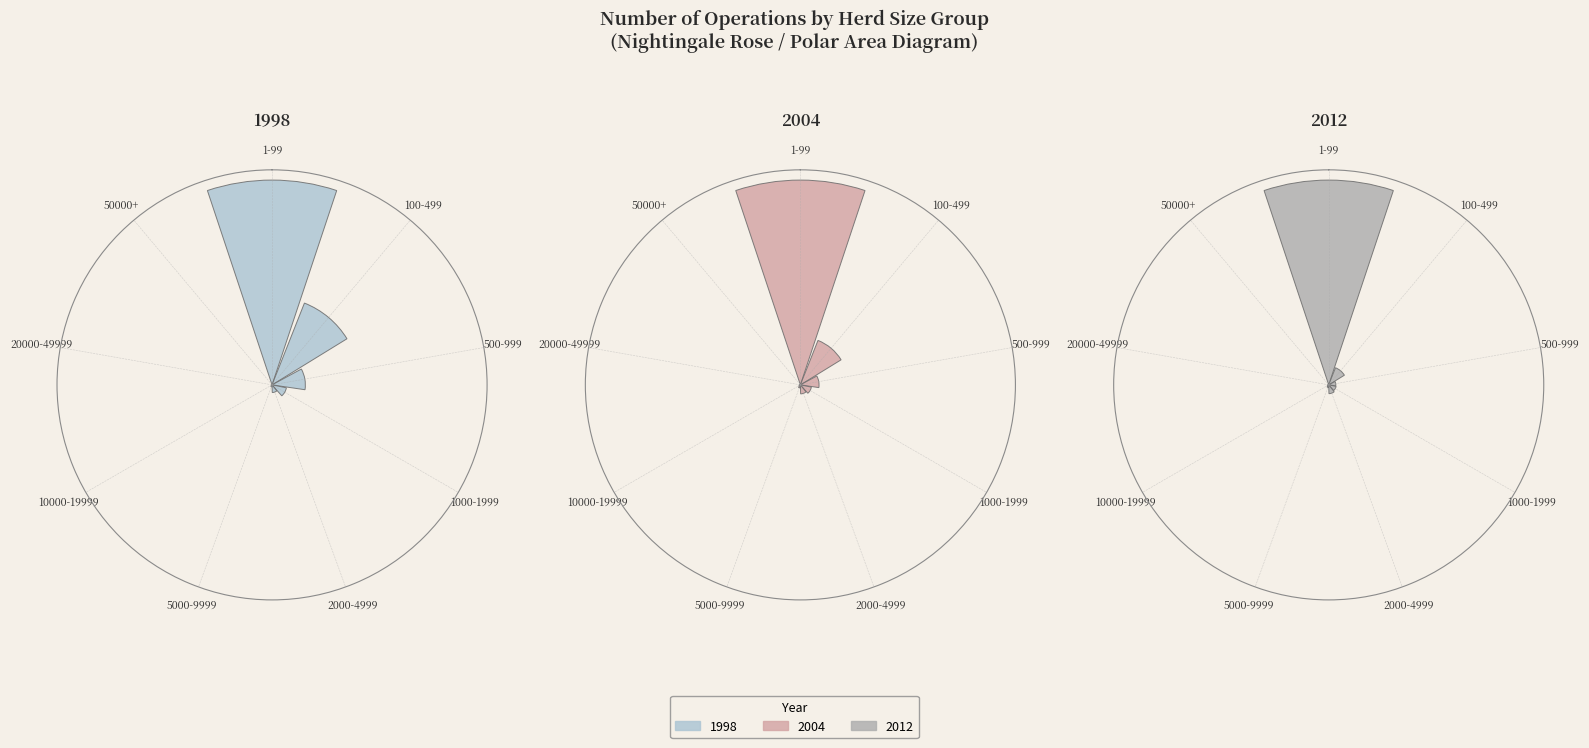

Between 10000-19999 and 50000+, which is larger?

10000-19999